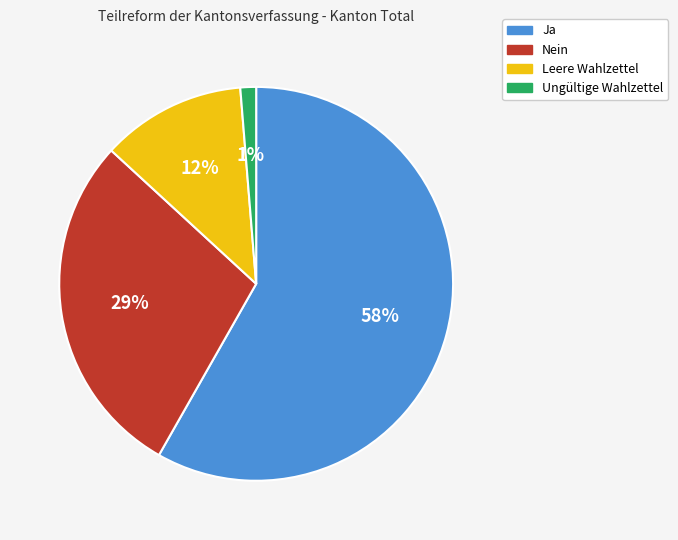

To the nearest percent, what is the average slice percentage?

25%